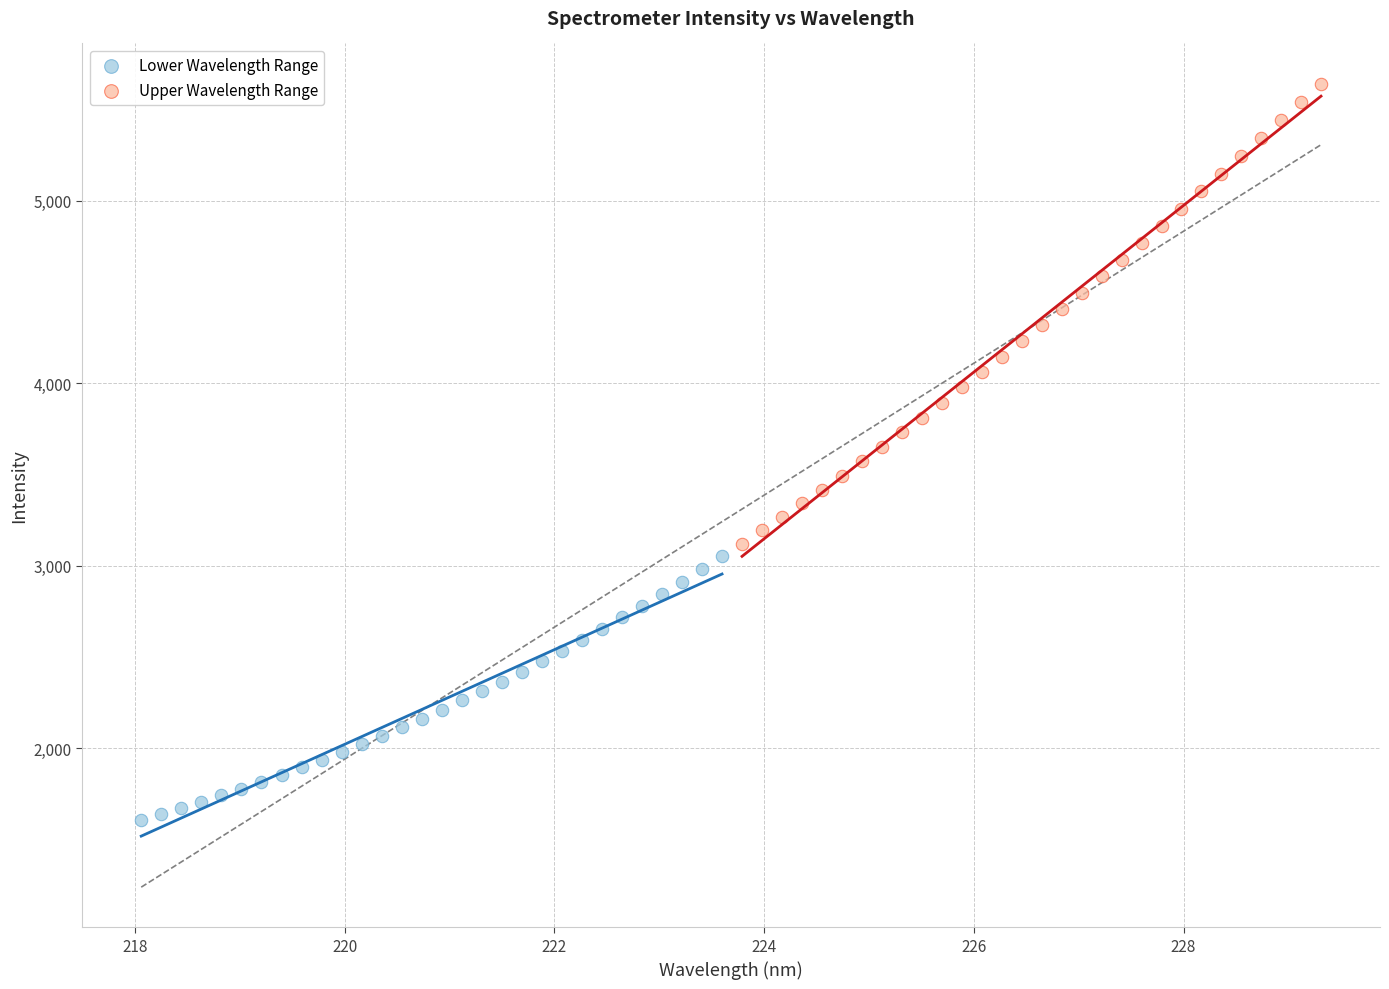

Which series reaches the maximum Y coordinate?

Upper Wavelength Range